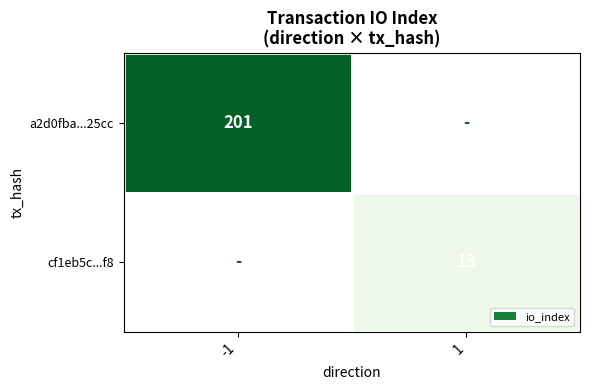

Is the value of a2d0fba...25cc at -1 greater than the value of cf1eb5c...f8 at 1?

Yes